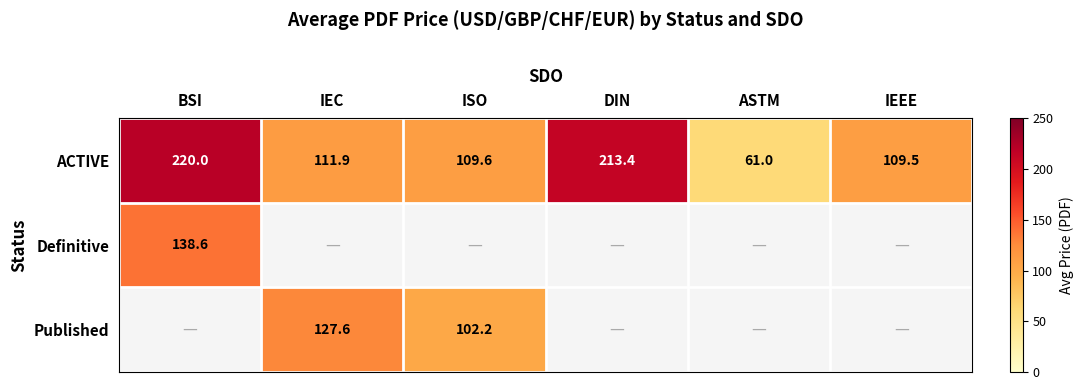

What is the maximum value shown in the chart?

220.0